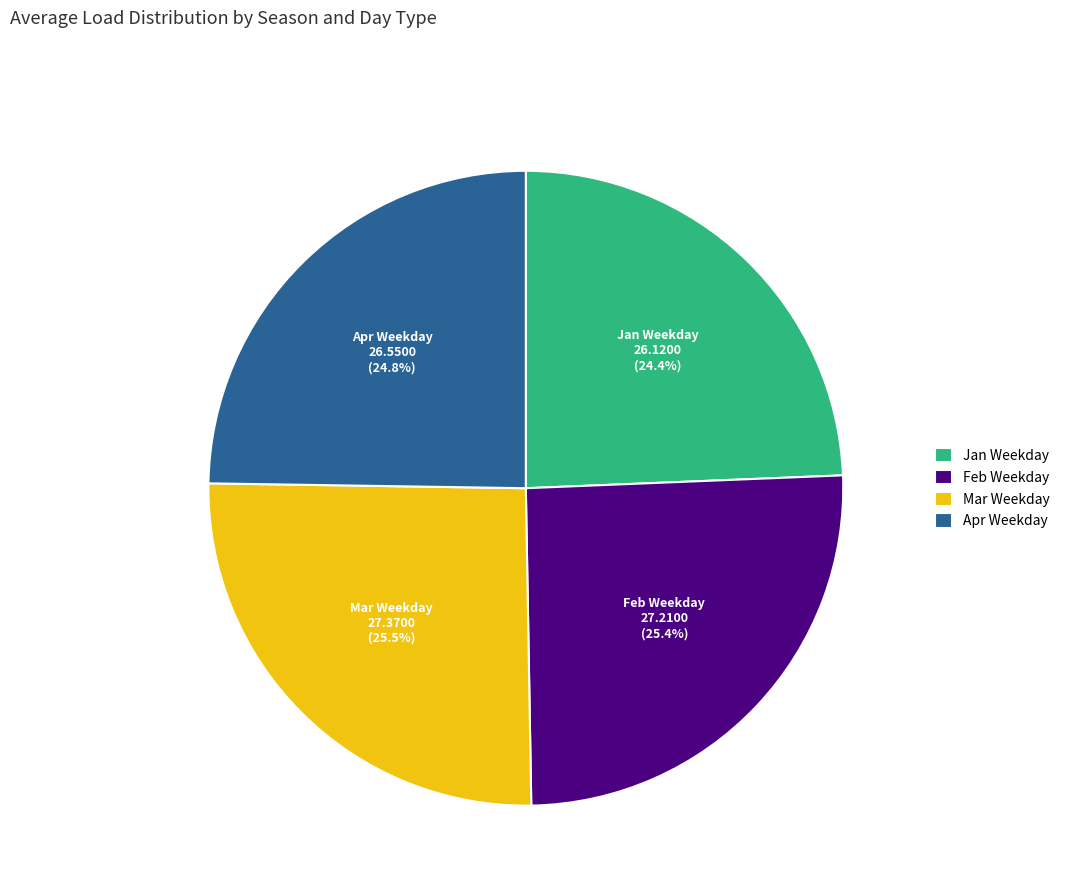

What is the total percentage of Mar Weekday and Jan Weekday?

49.9%